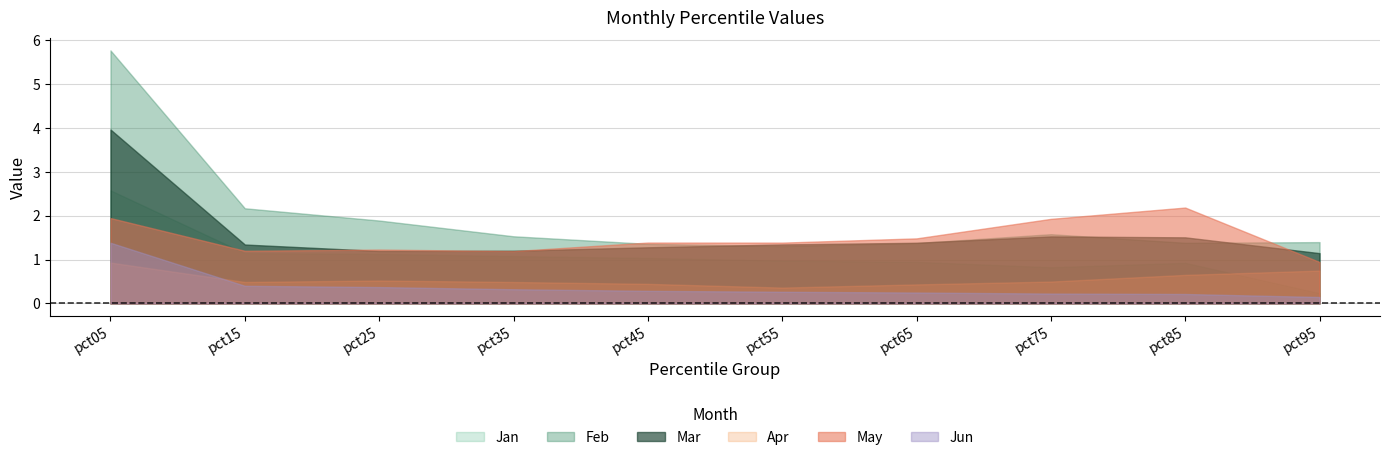

What are all the series names shown in the legend?

Jan, Feb, Mar, Apr, May, Jun